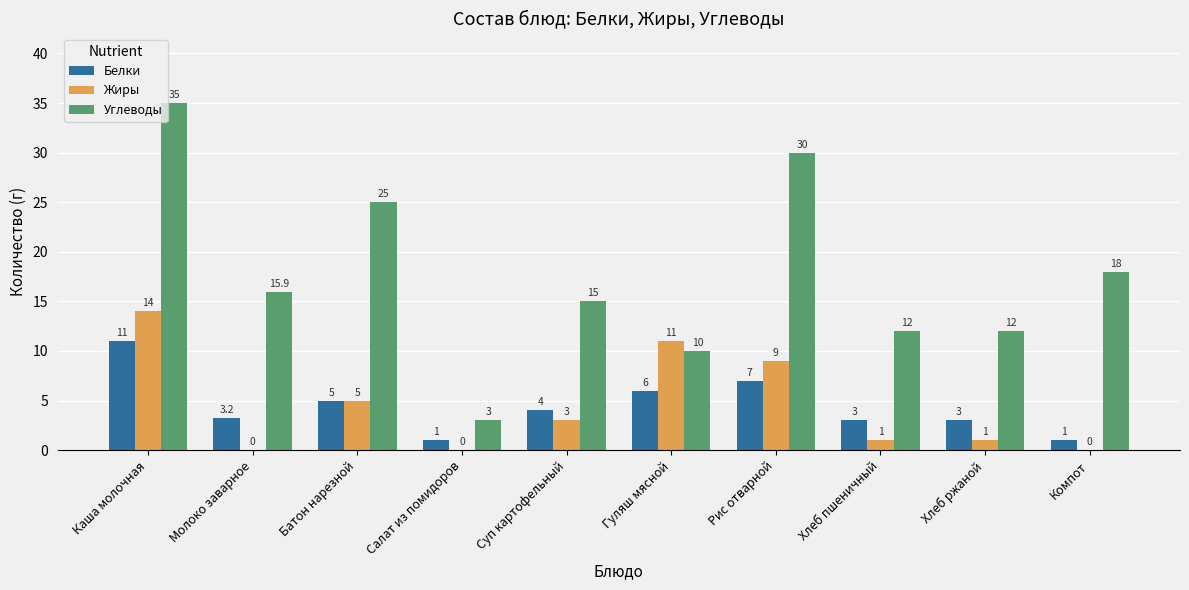

How many categories are shown in the chart?

10